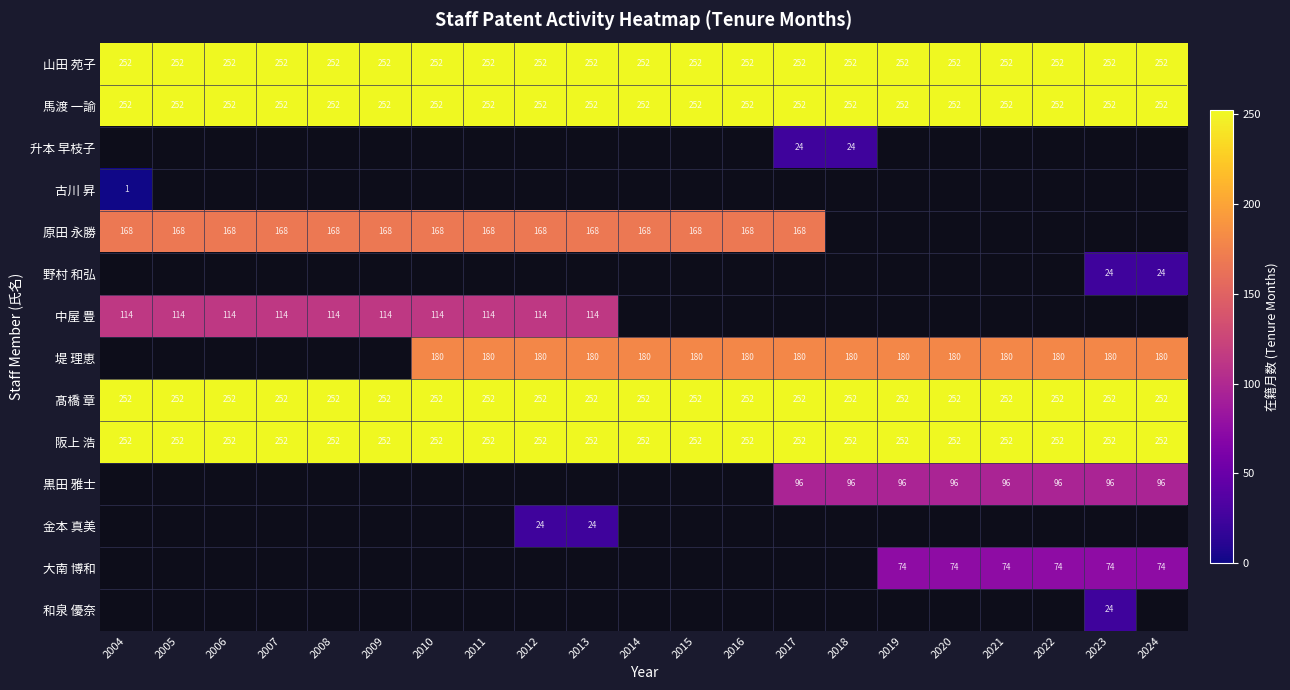

What is the total value across all series at 2013?

1494